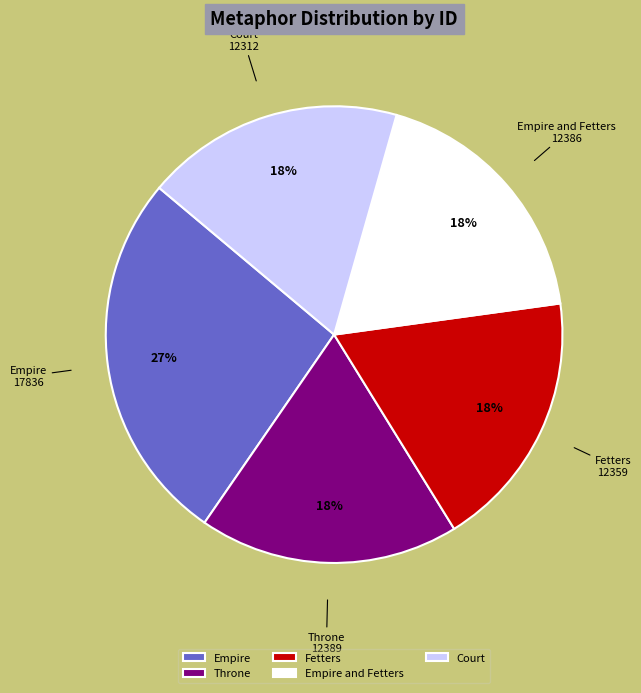

Which slice is the largest?

Empire